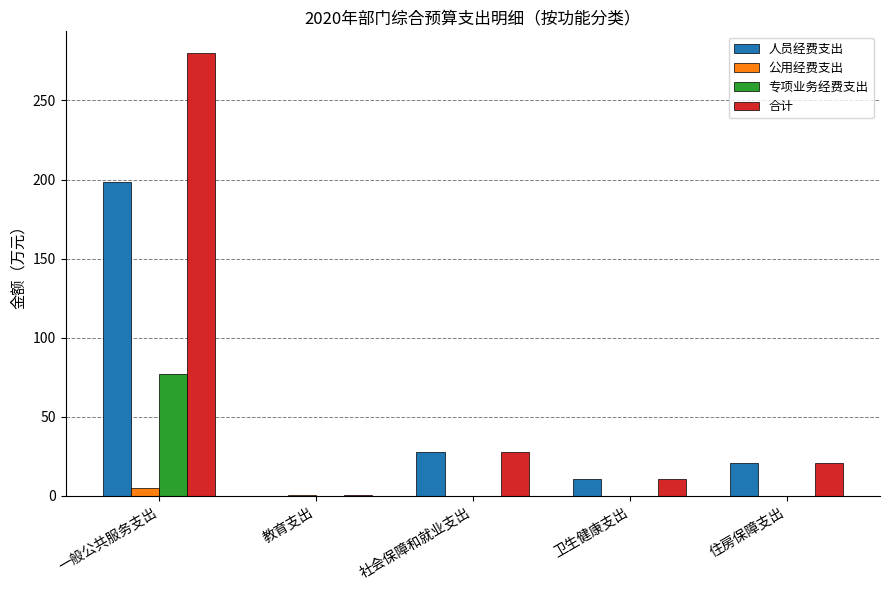

True or false: 公用经费支出 has a value of 0.0 at 社会保障和就业支出.

True